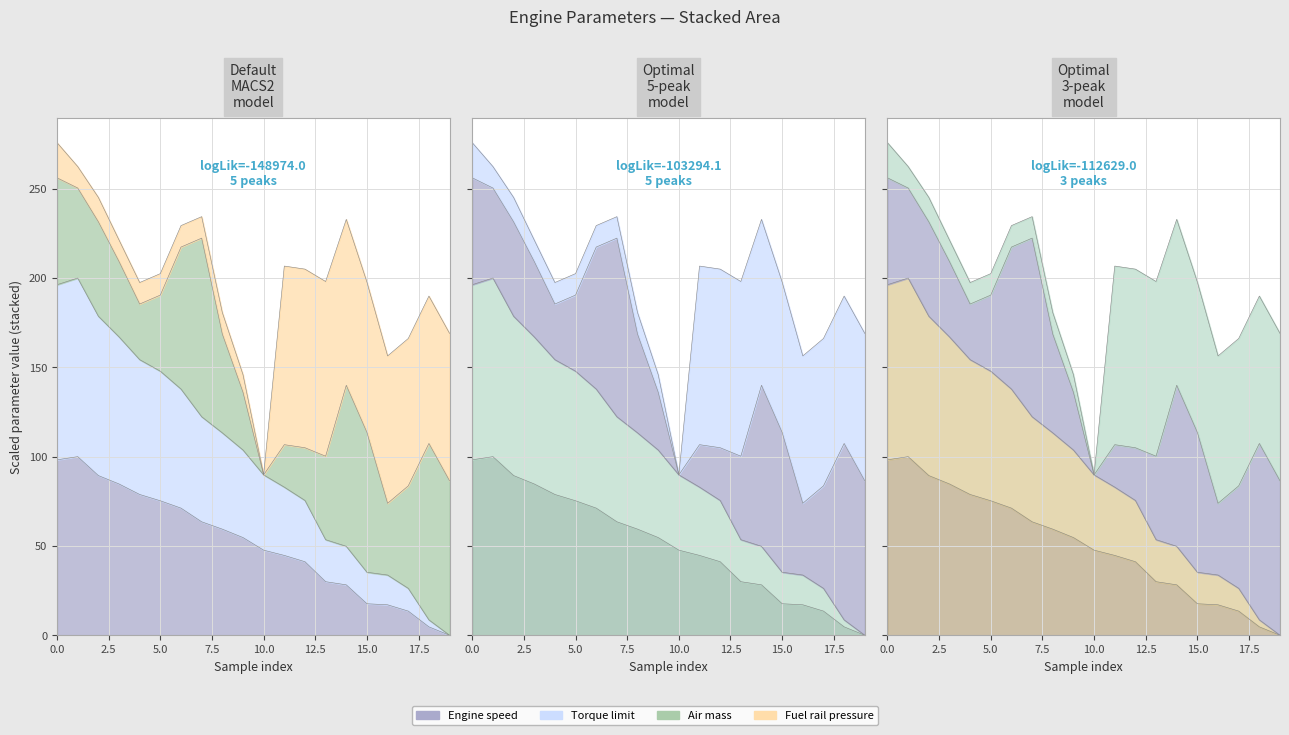

True or false: Torque limit and Engine speed cross at least once.

False